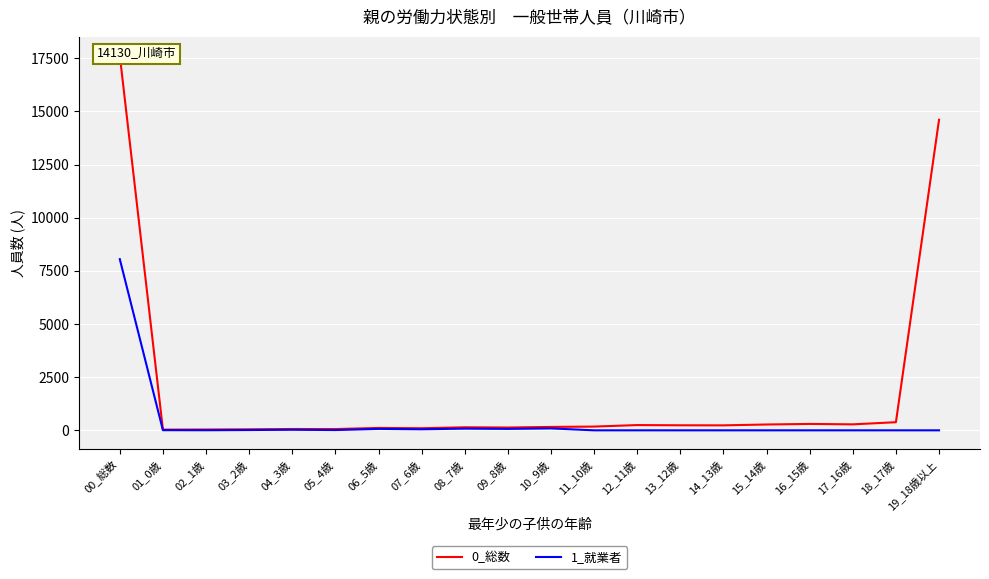

Reading left to right, list all the values displayed in this chart.

0_総数: 17626	33	38	48	62	60	112	98	143	132	160	176	247	237	234	274	301	281	382	14608
1_就業者: 8050	7	4	14	26	13	67	48	80	67	90	0	0	0	0	0	0	0	0	0